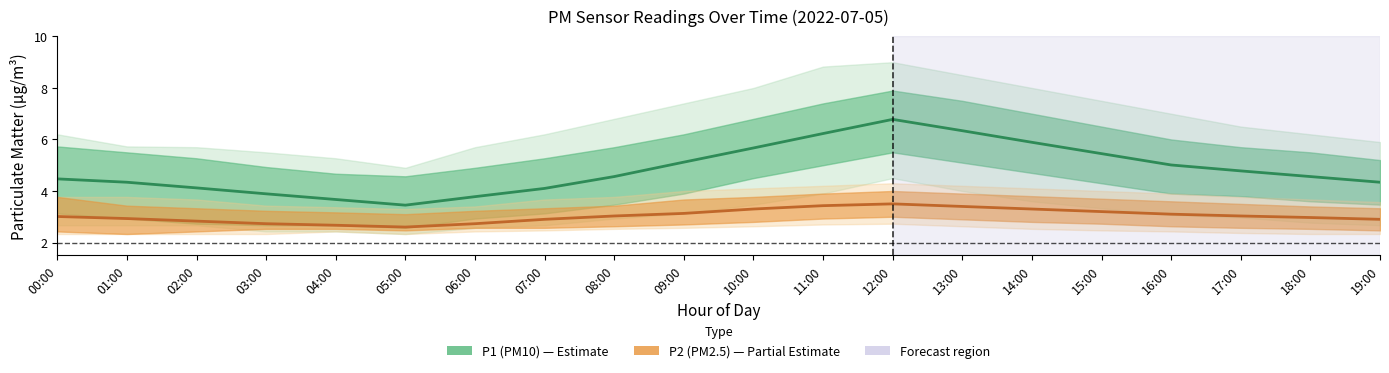

What is the difference between the P1 (PM10) values at 12:00 and 15:00?

1.3